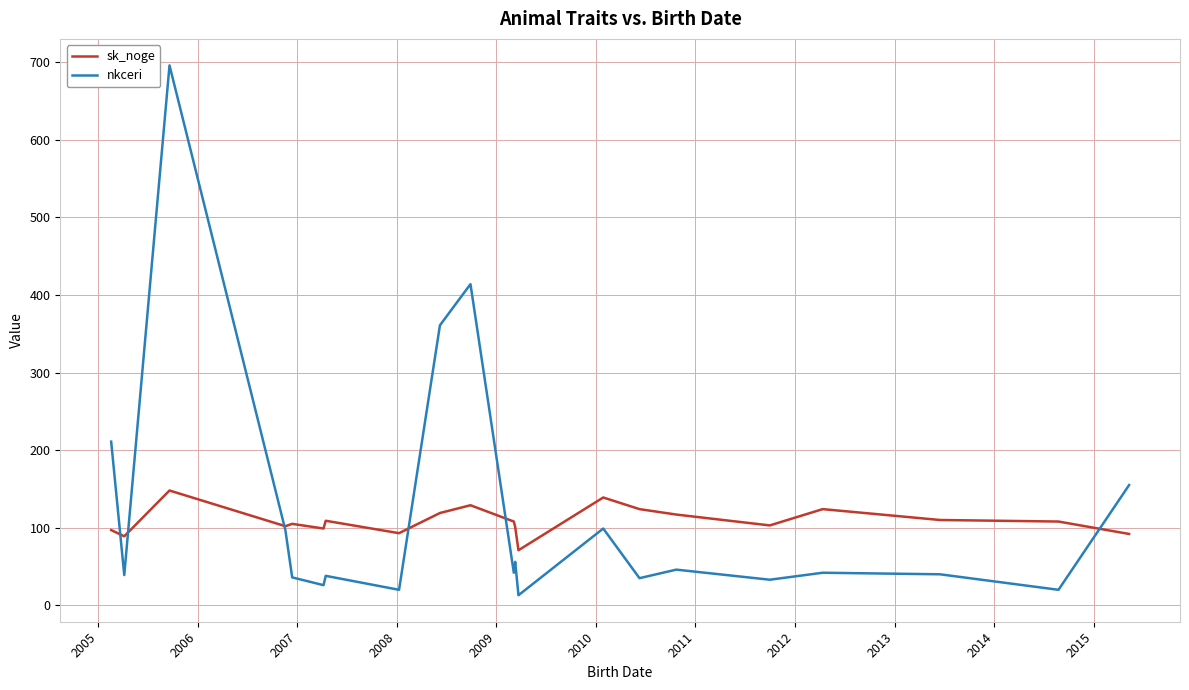

List the series in order of their peak value, lowest first.

sk_noge, nkceri